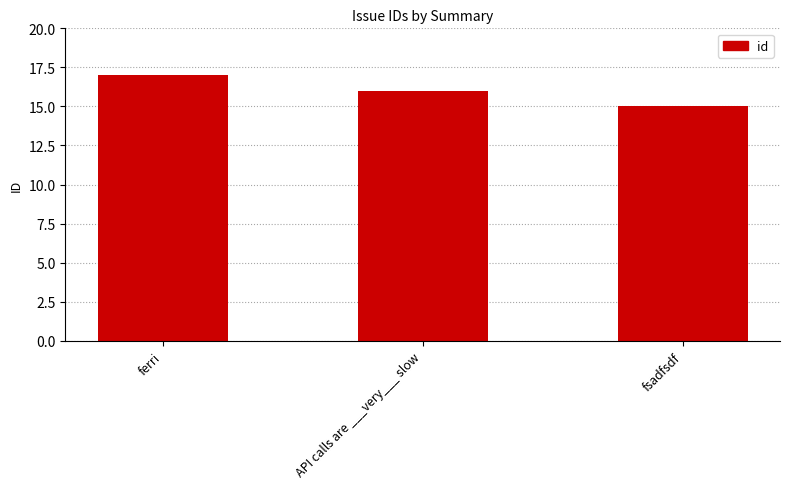

Are the bars grouped side by side (vs. stacked)?

No